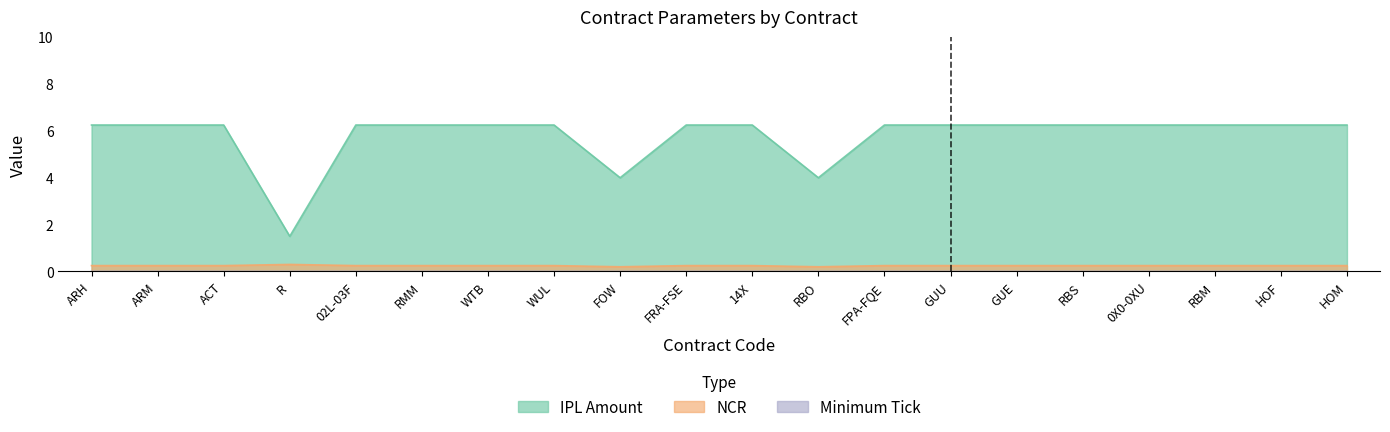

What is the maximum value shown in the chart?

6.2